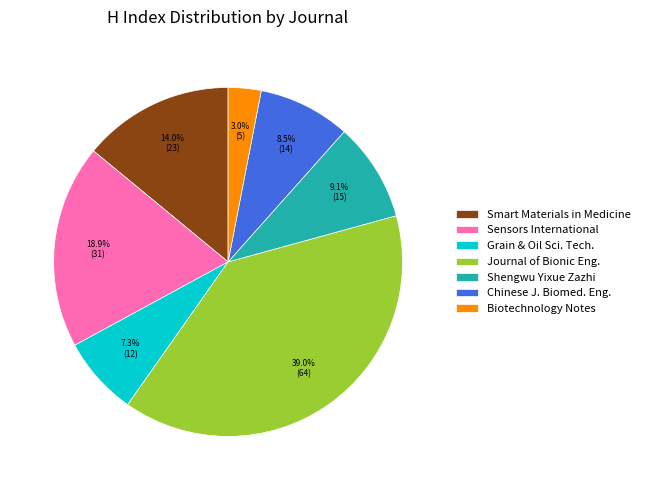

What is the ratio of the value at Biotechnology Notes to the value at Shengwu Yixue Zazhi?

0.3